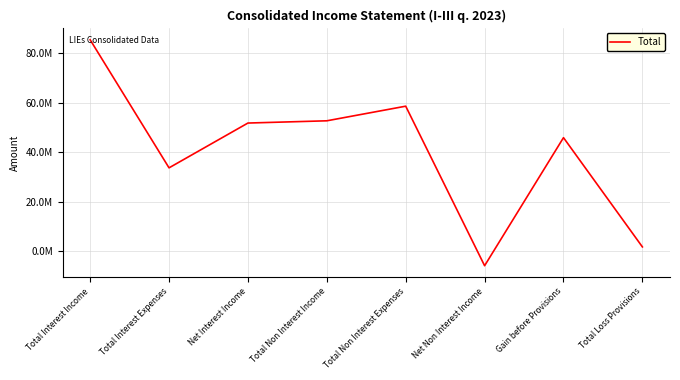

Where does the data first go above 51715286?

Total Interest Income